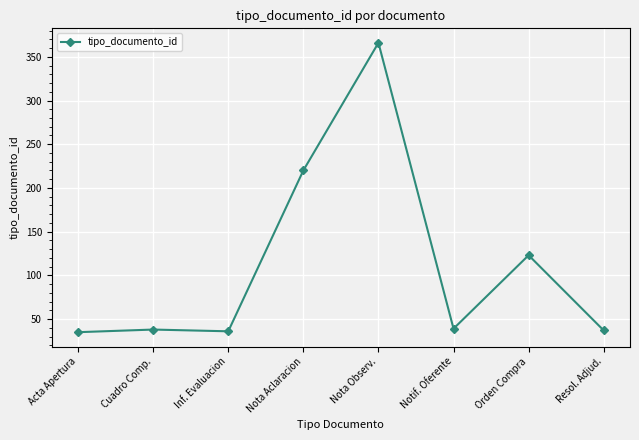

The chart shows a value of 37 at Resol. Adjud.. True or false?

True